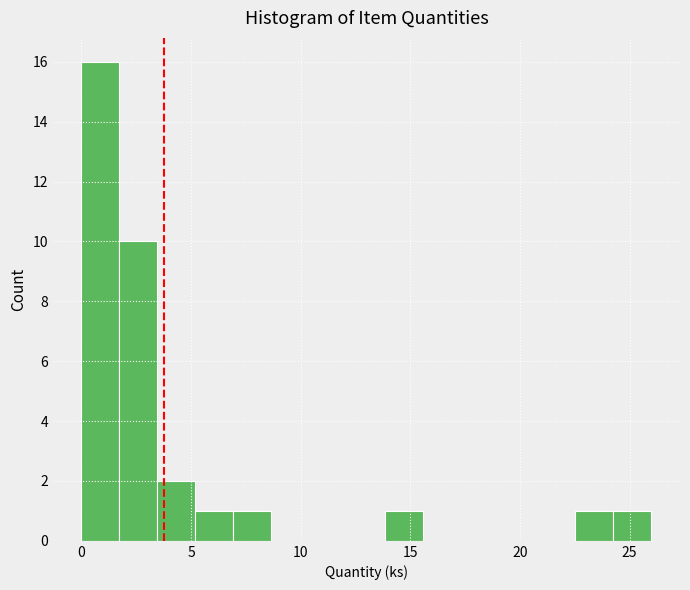

Around what value on the x-axis is the tallest bar? Give the approximate position of its centre, as read against the axis.

1.0